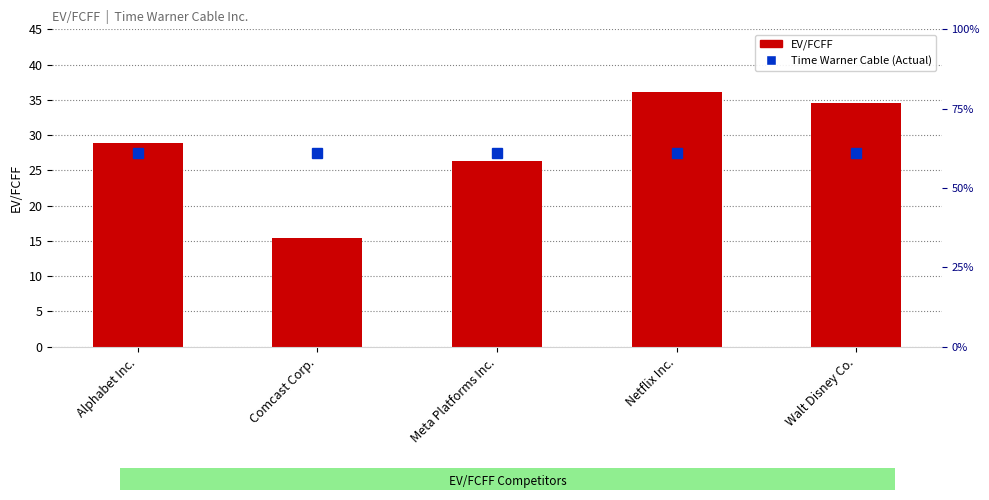

Rank the categories by value from lowest to highest.

Comcast Corp., Meta Platforms Inc., Alphabet Inc., Walt Disney Co., Netflix Inc.